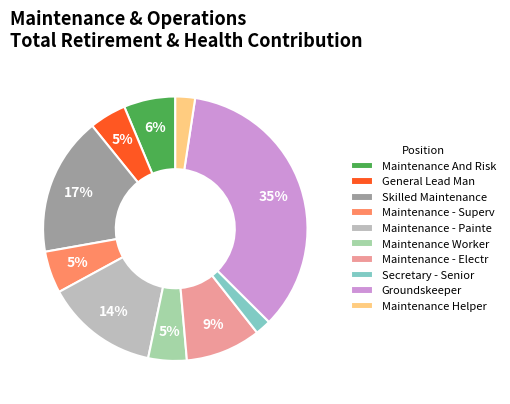

To the nearest percent, what is the combined percentage of Maintenance Worker and Secretary - Senior?

7%